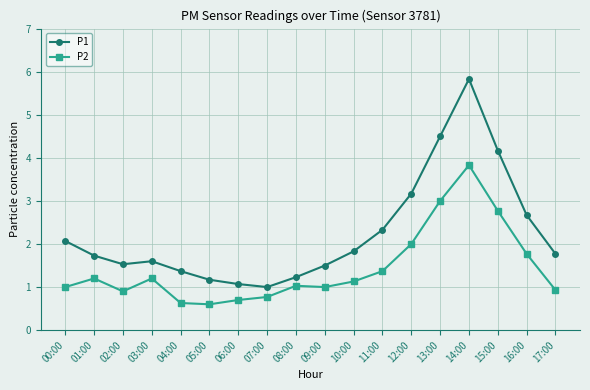

True or false: P1 has more than 1 points higher than both neighbors.

True